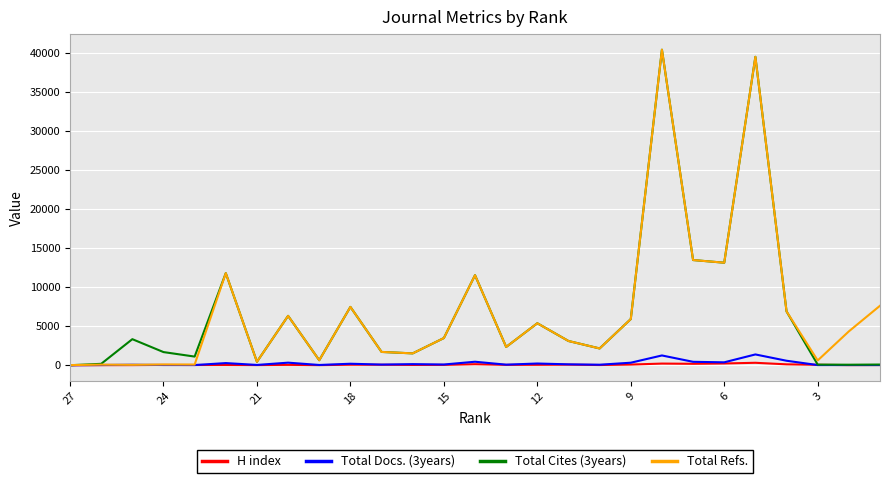

What is the value of the Total Refs. point at the 20th from the left?

40369